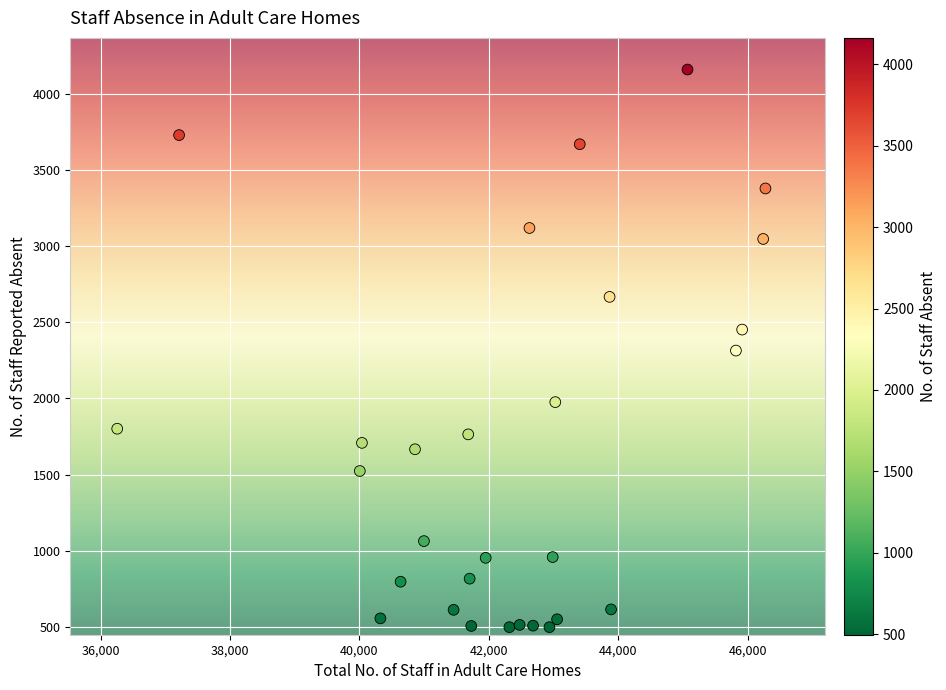

What is the range of X values (max minus min)?

10015